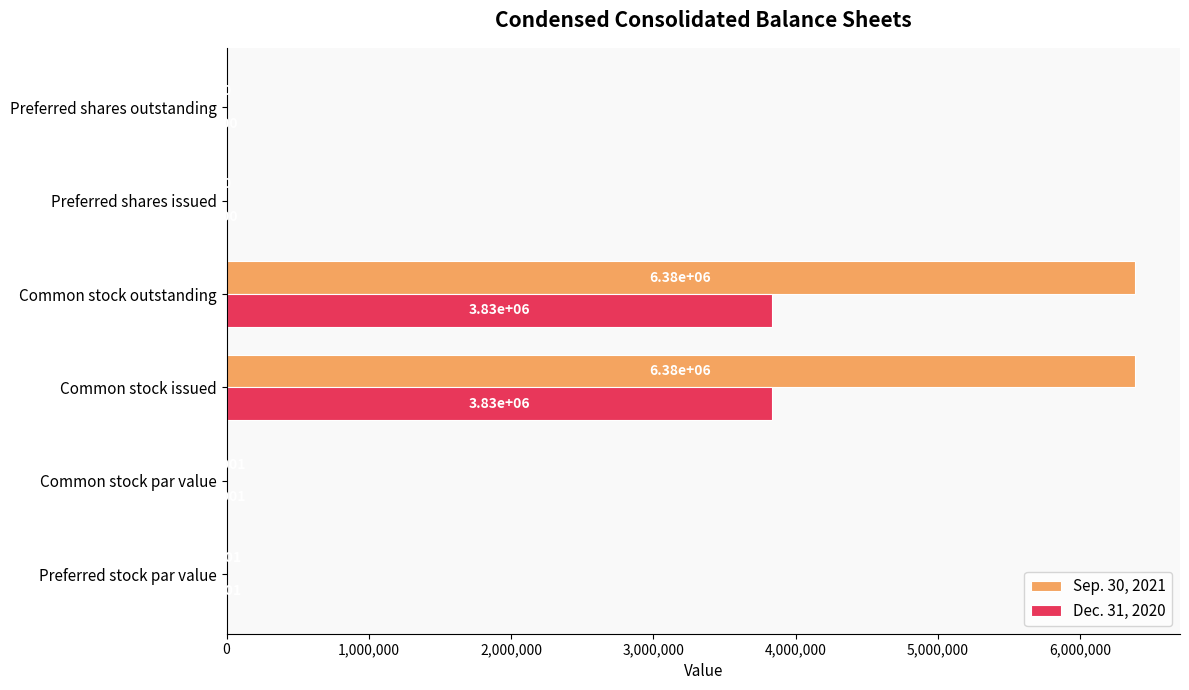

Is the value of Sep. 30, 2021 at Preferred shares issued greater than the value of Dec. 31, 2020 at Preferred shares outstanding?

No